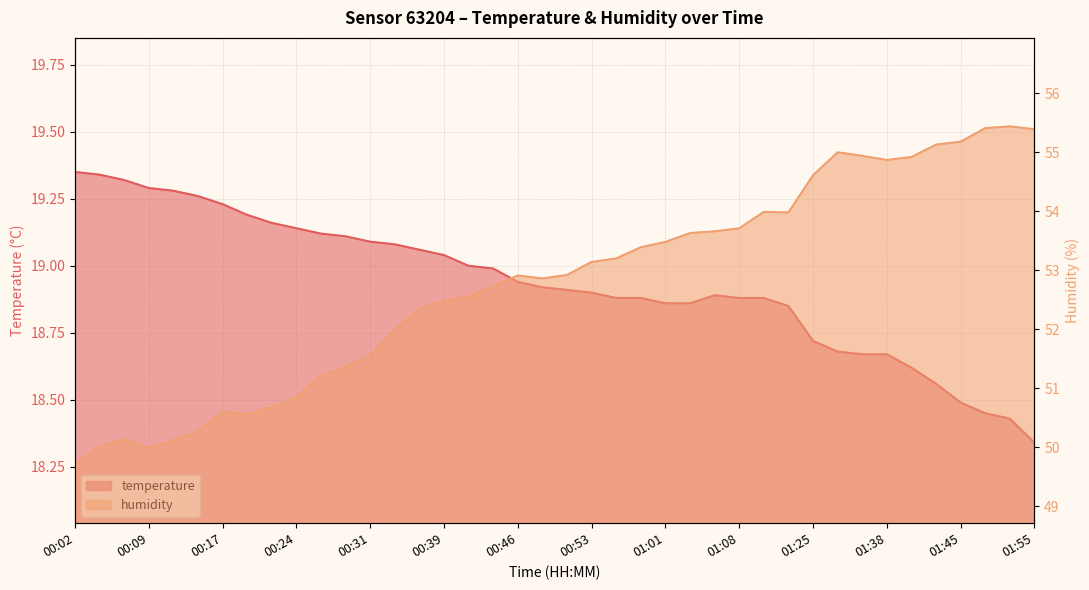

List the series in order of their peak value, lowest first.

temperature, humidity